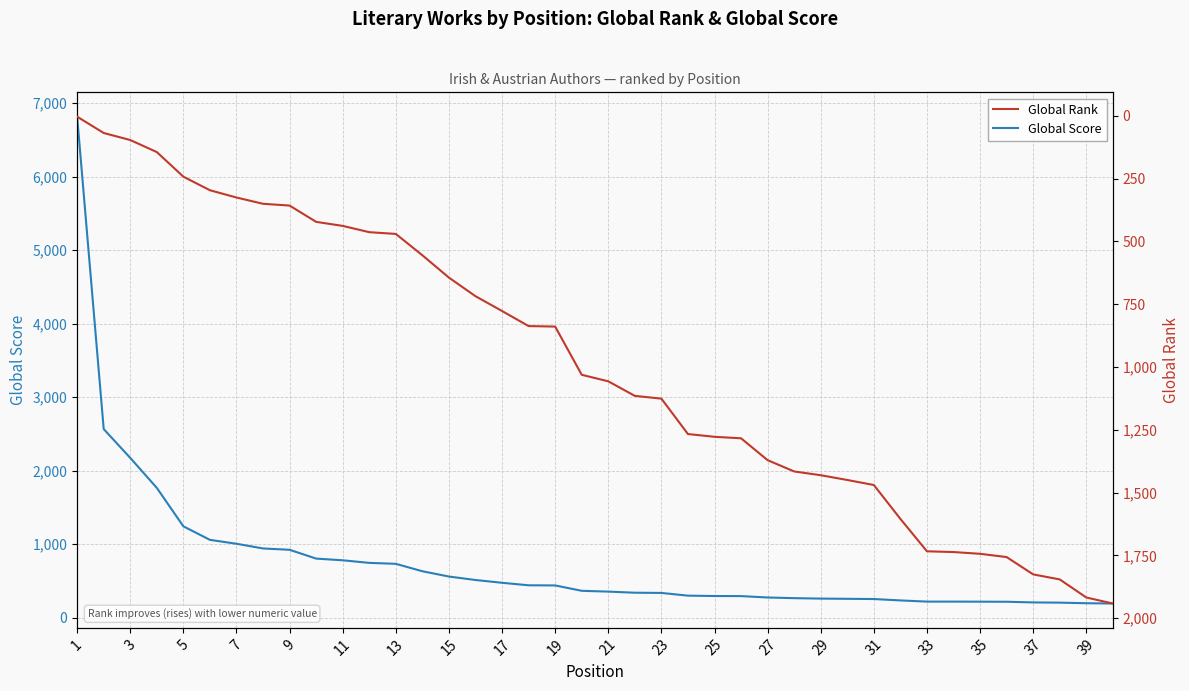

What is the maximum value for Global Score?

6817